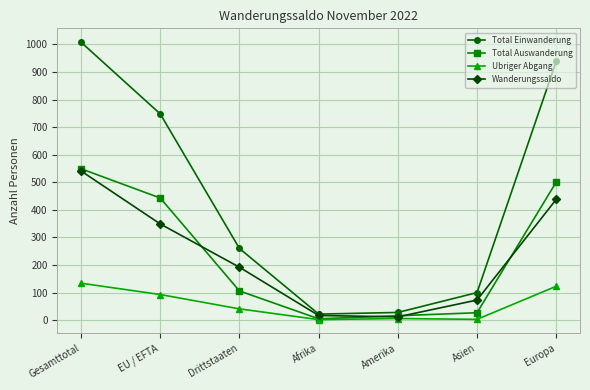

True or false: Total Auswanderung has more than 2 interior local peaks.

False